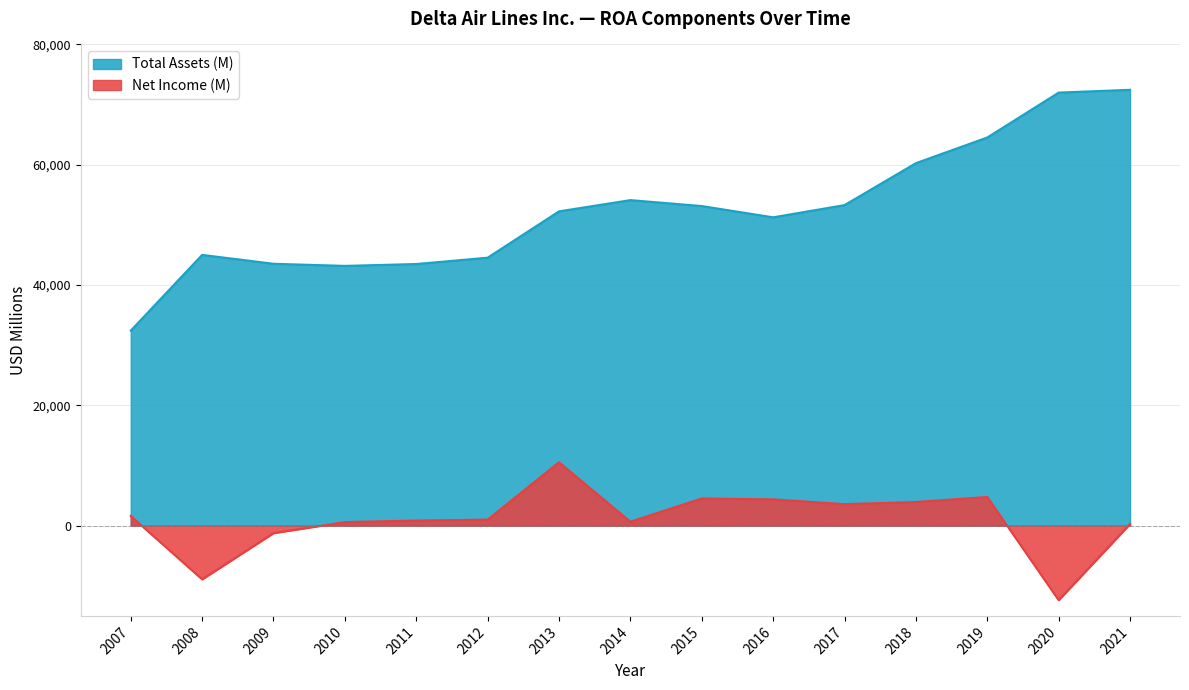

Which series has the widest spread of values?

Total Assets (M)